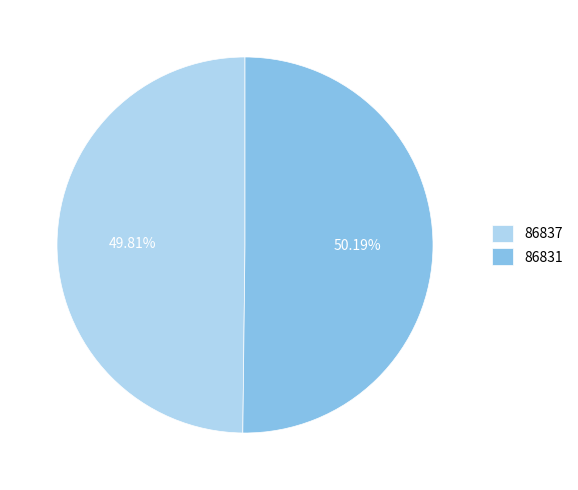

Is the sum of 86837 and 86831 greater than half?

Yes